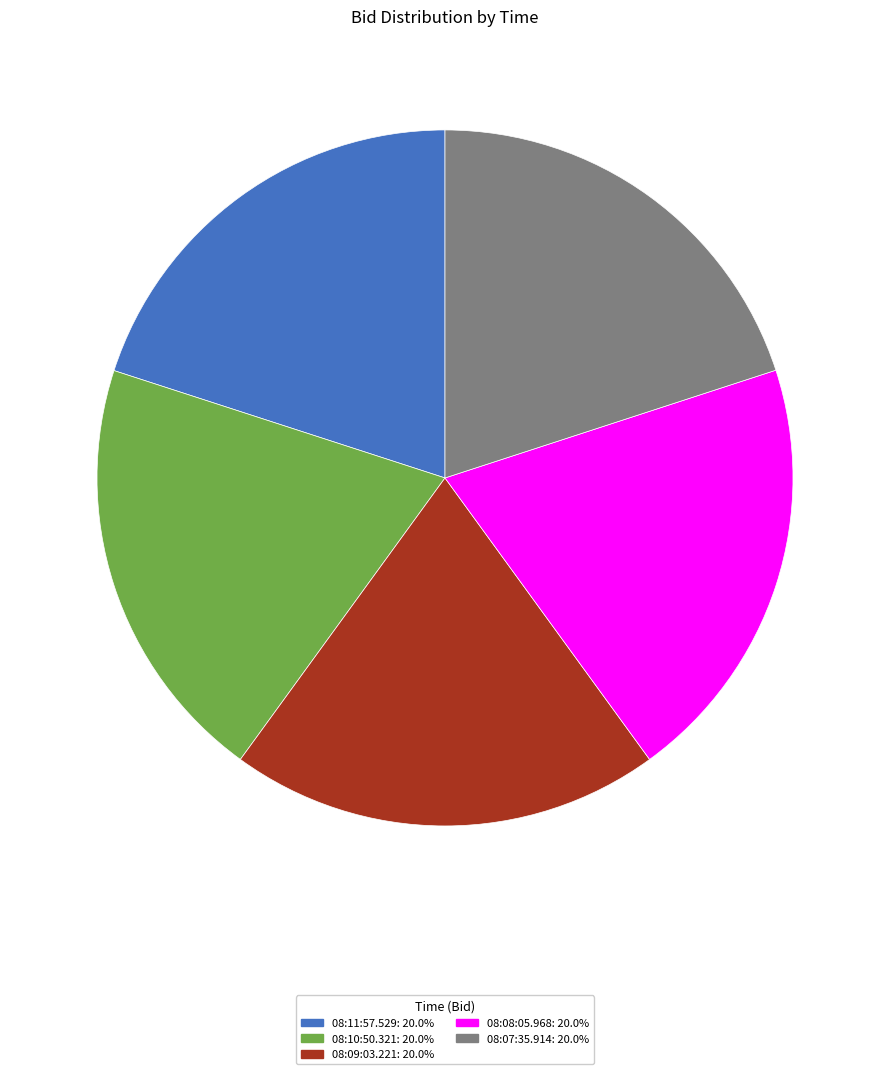

How many slices are in this pie chart?

5